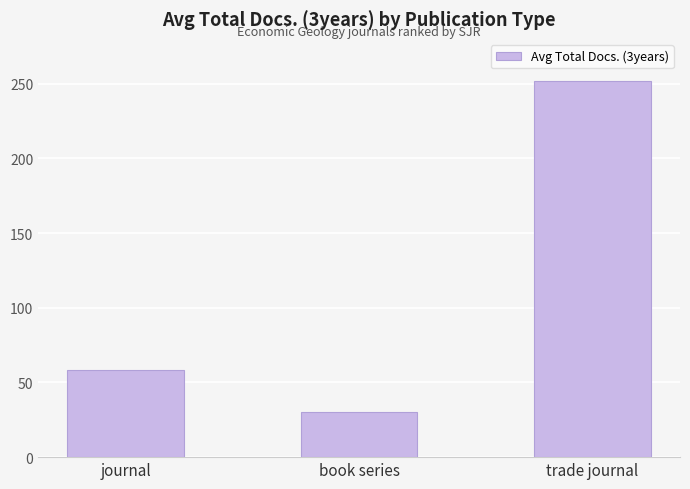

How many series are shown in this chart?

1